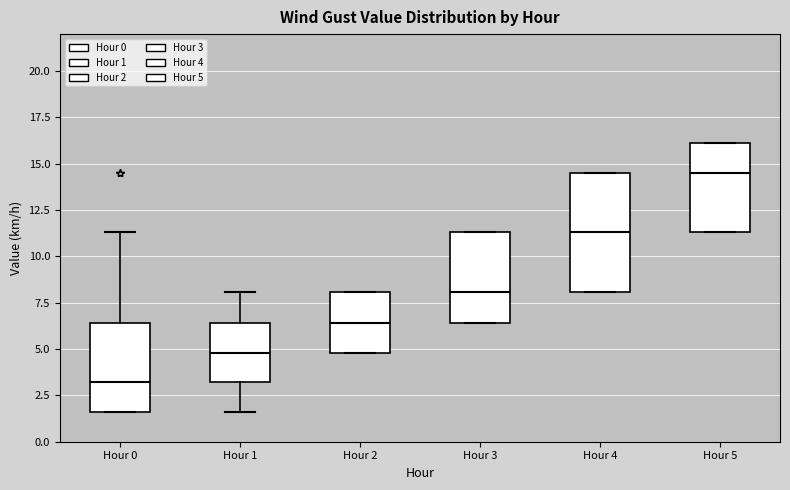

Where is the upper edge of the box for Hour 4 on the y-axis? The values are not printed on the chart, so give them approximately, as read against the axis.

14.5